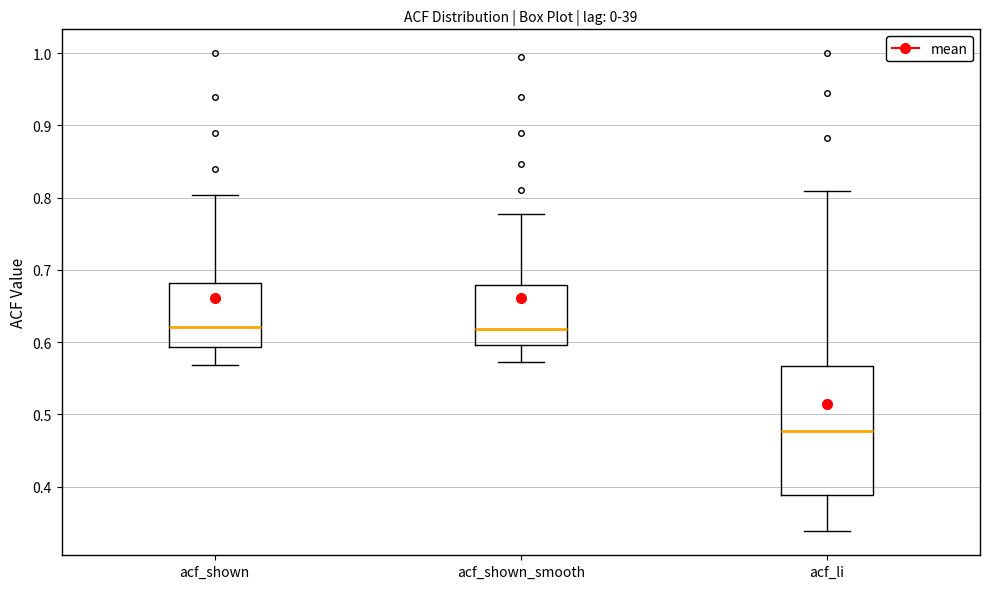

Reading left to right, transcribe this box plot: for each box, give where its median line is, the range the box spans, and where its two whiskers end, as read against the y-axis. The values are not printed on the chart, so give them approximately, as read against the axis.

acf_shown: median 0.62, box 0.59 to 0.68, whiskers 0.57 to 0.80
acf_shown_smooth: median 0.62, box 0.60 to 0.68, whiskers 0.57 to 0.78
acf_li: median 0.48, box 0.39 to 0.57, whiskers 0.34 to 0.81